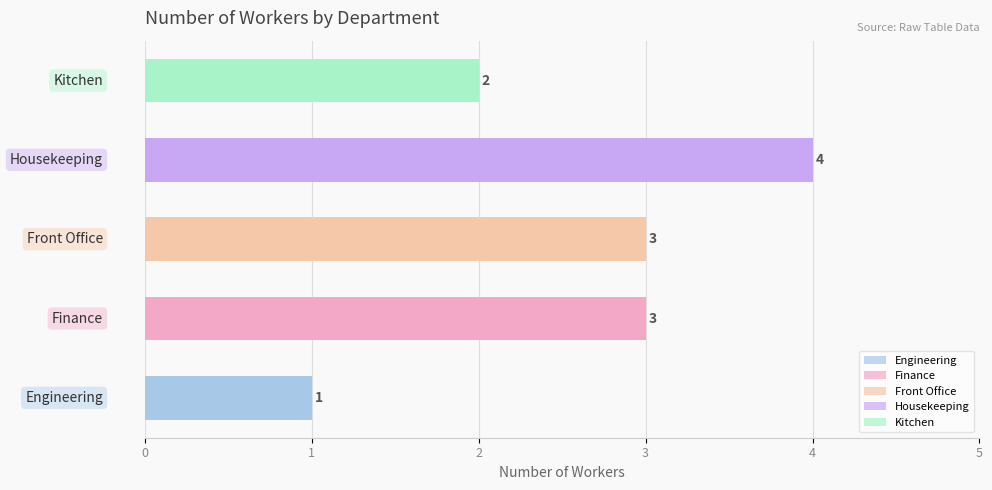

True or false: the data shows 5 at Finance.

False